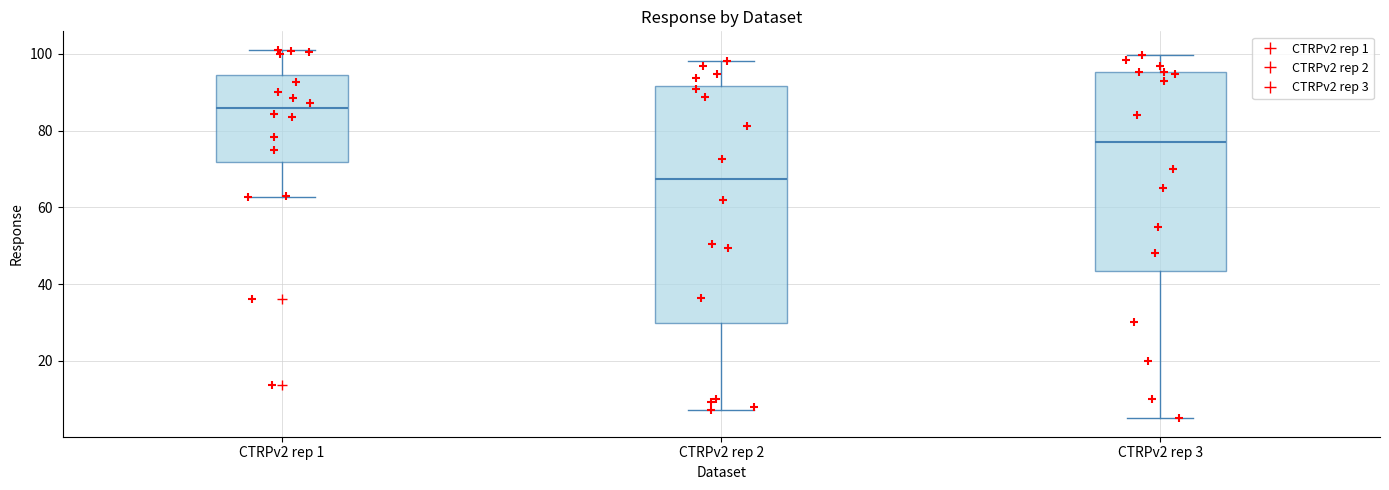

Which box is the tallest, from its lower edge to its upper edge?

CTRPv2 rep 2